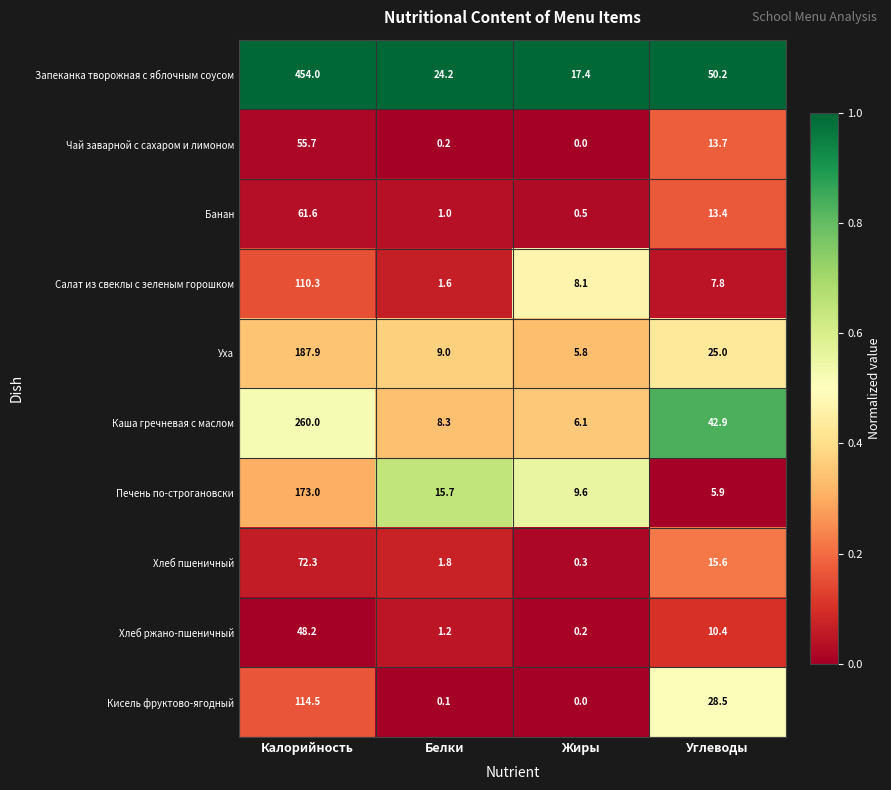

Rank the series at Калорийность from highest to lowest value.

Запеканка творожная с яблочным соусом, Каша гречневая с маслом, Уха, Печень по-строгановски, Кисель фруктово-ягодный, Салат из свеклы с зеленым горошком, Хлеб пшеничный, Банан, Чай заварной с сахаром и лимоном, Хлеб ржано-пшеничный